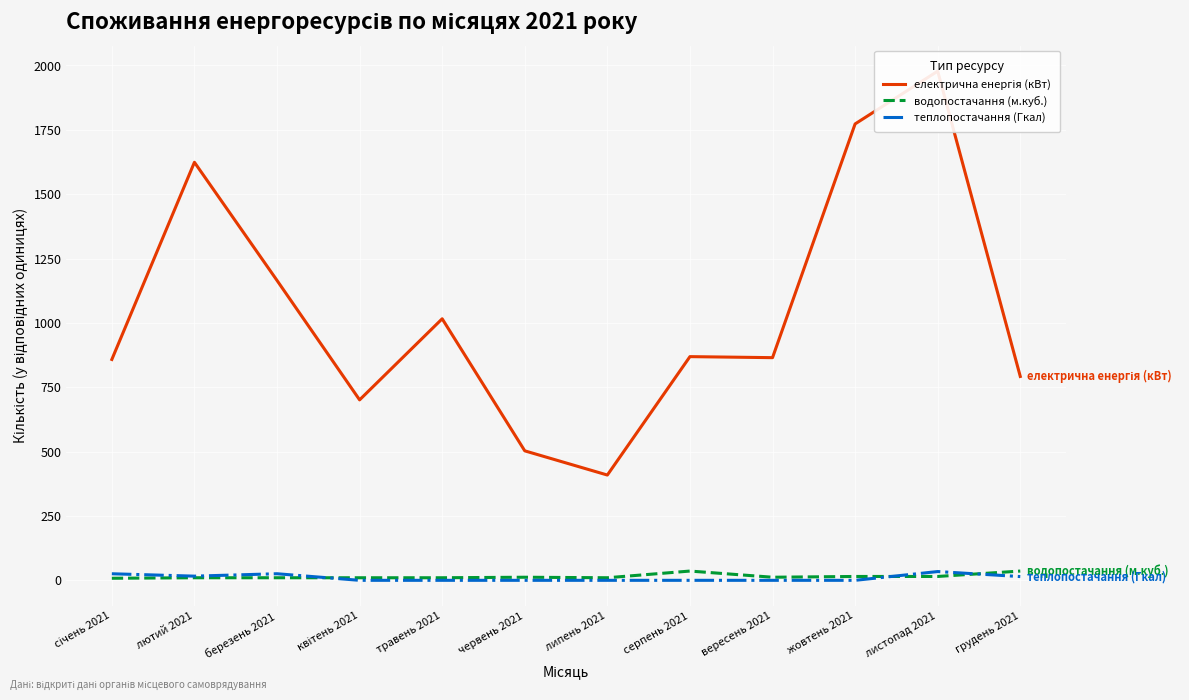

At how many categories does at least one series exceed 1326?

3